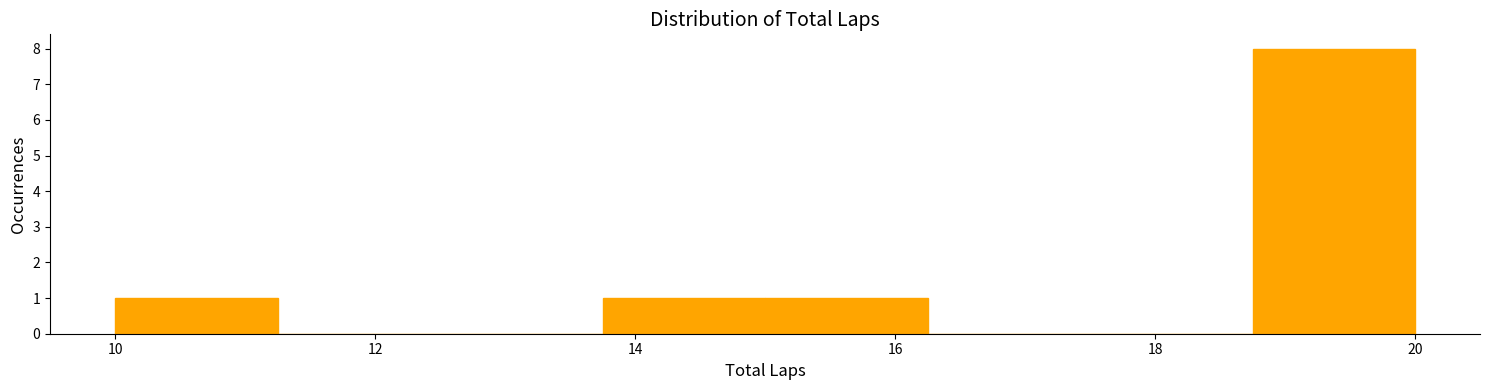

Over which range of the x-axis is the bar tallest?

18.75 to 20.00